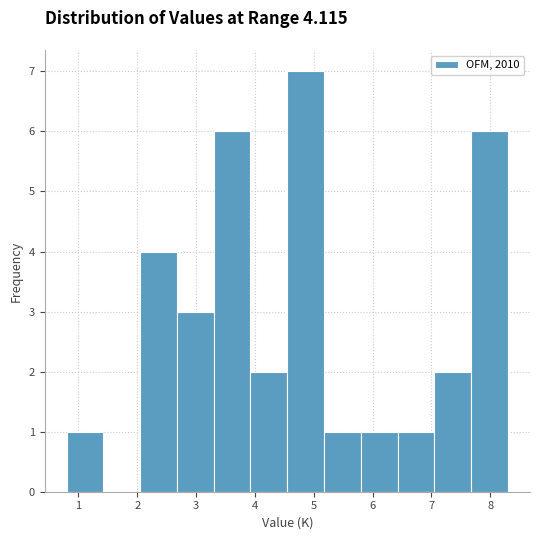

What is the height of the bar covering 2.1 to 2.7 on the x-axis? Neither the bar edges nor the heights are printed on the chart, so give them approximately, as read against the axes.

4